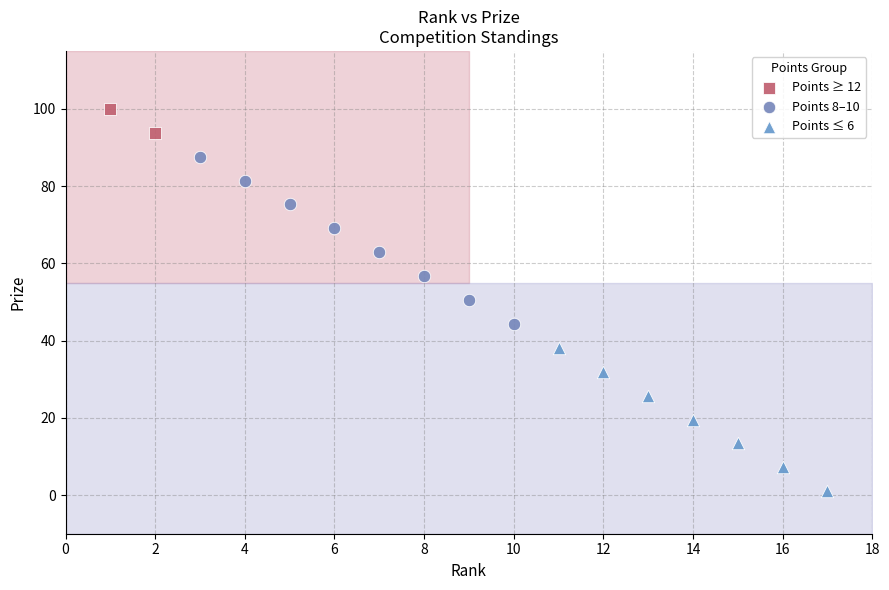

What are all the series names shown in the legend?

Points ≥ 12, Points 8–10, Points ≤ 6